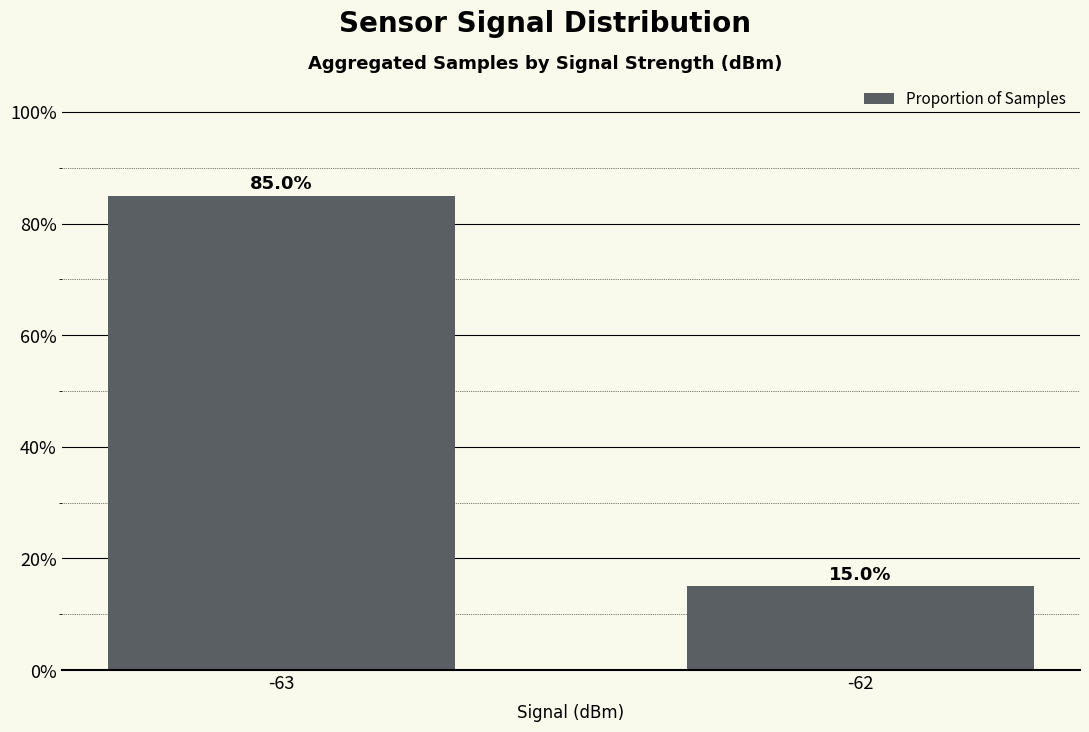

The value at -63 is 126.0. True or false?

False